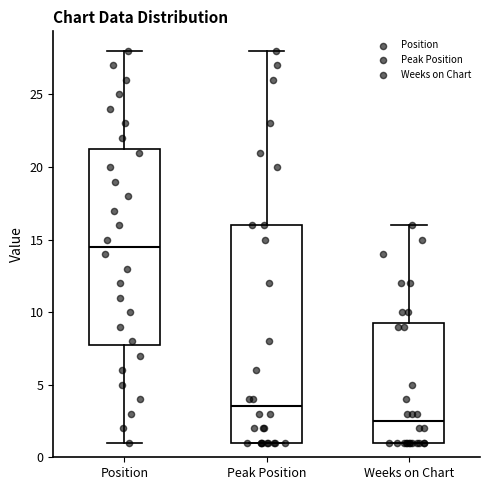

Where is the lower edge of the box for Position on the y-axis? The values are not printed on the chart, so give them approximately, as read against the axis.

8.0